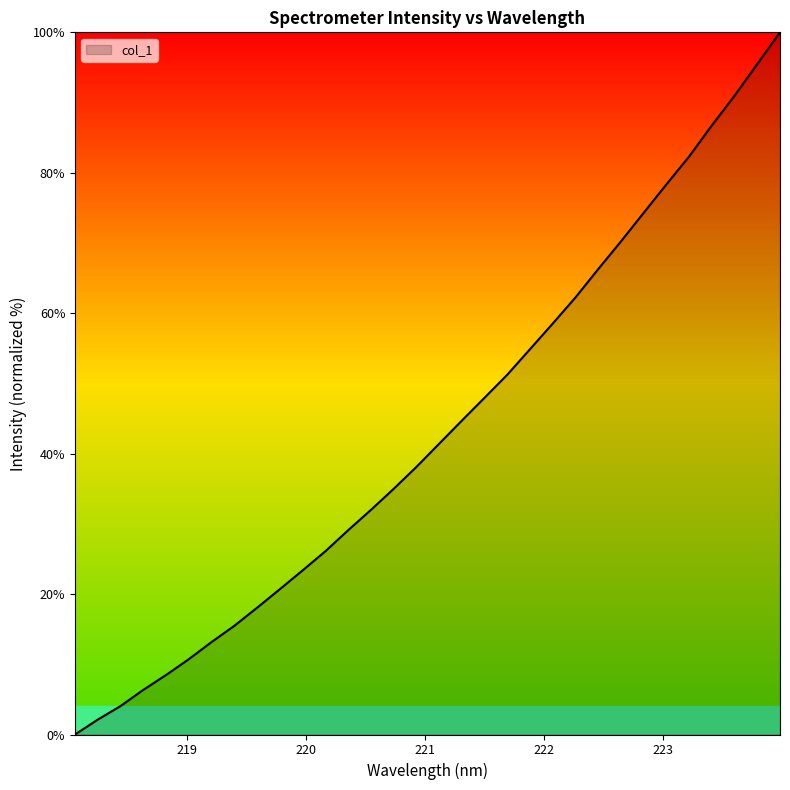

What is the difference between the maximum and minimum values?

100.0